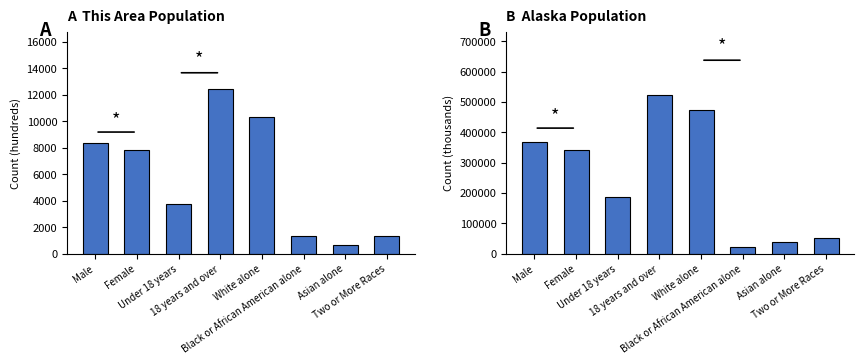

What value does the This Area series have at Under 18 years, to the nearest 10?

3740